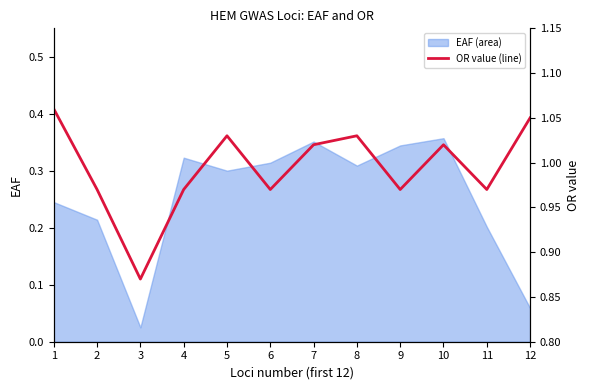

Does the chart have visible grid lines?

No